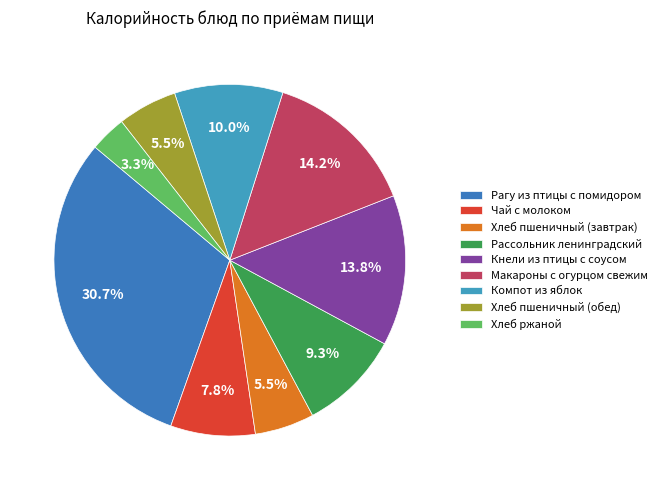

How much of the chart is everything except Хлеб ржаной?

96.7%